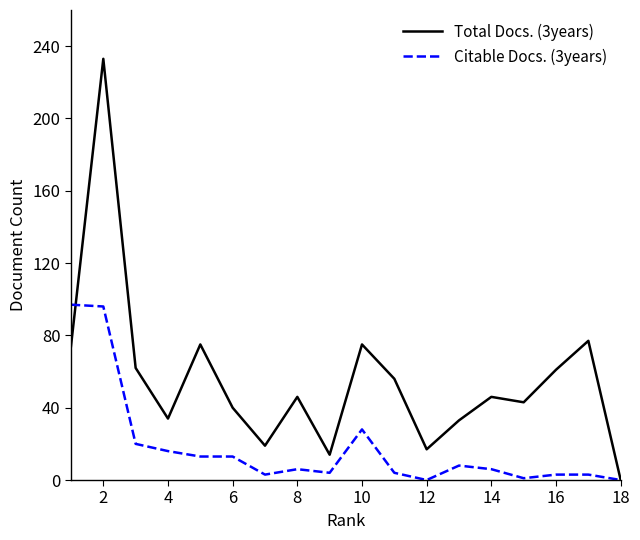

Which series has the largest total across all categories?

Total Docs. (3years)